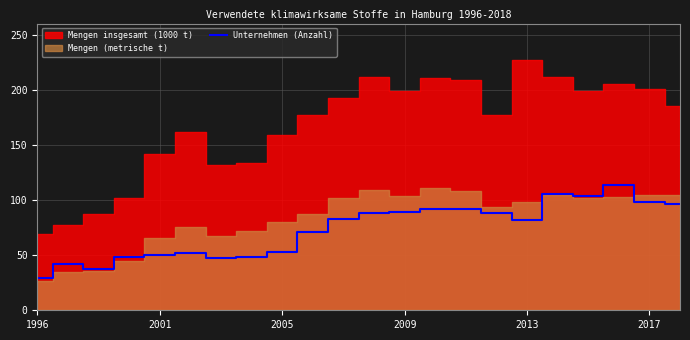

The chart shows a value of 83 at 10. True or false?

True